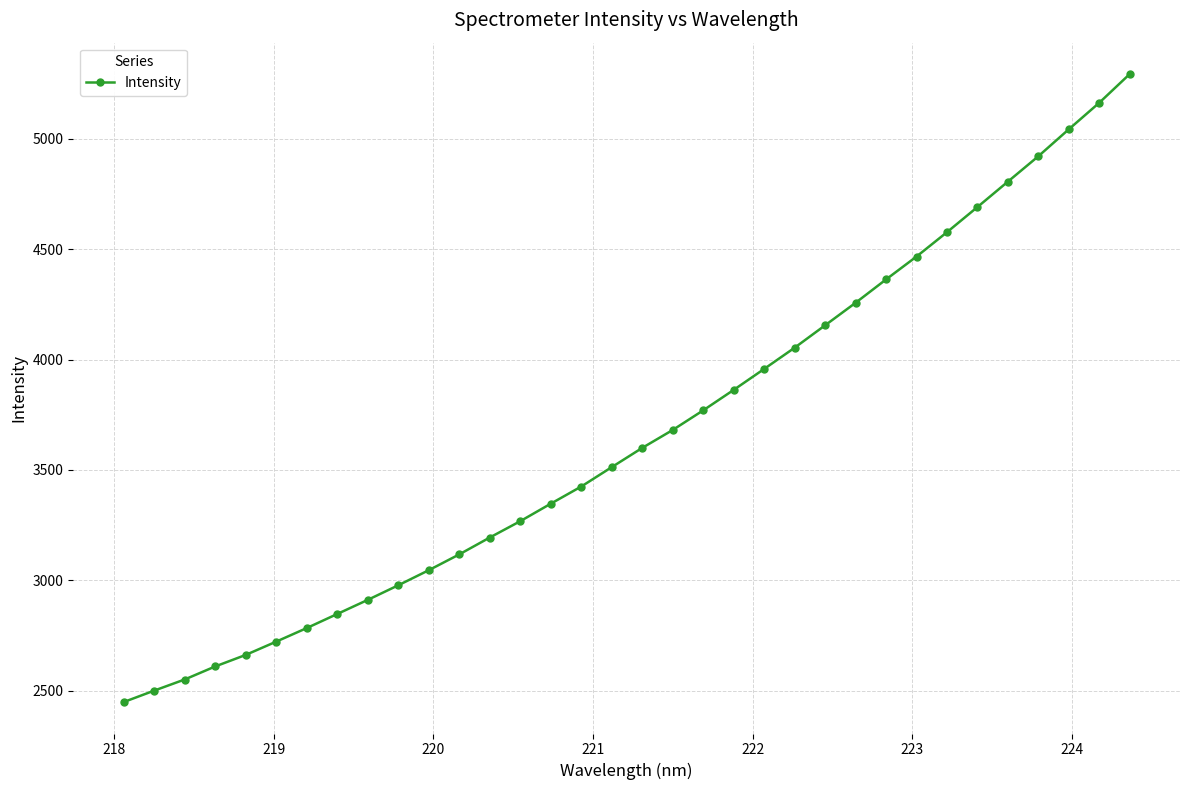

What is the minimum value shown in the chart?

2448.3